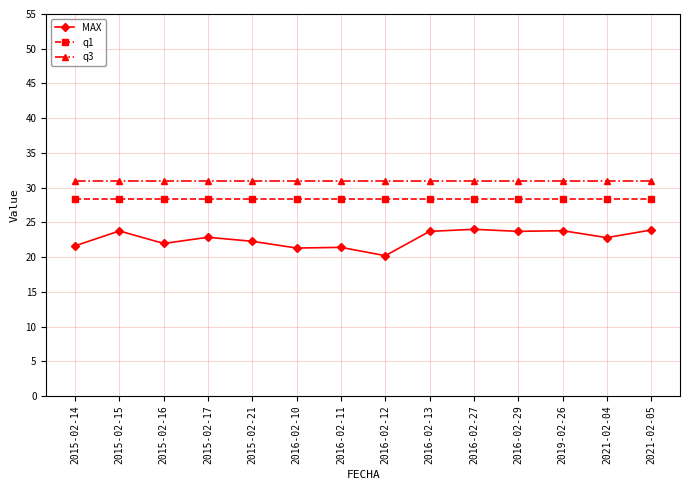

What is the lowest value of the q3 series?

30.9